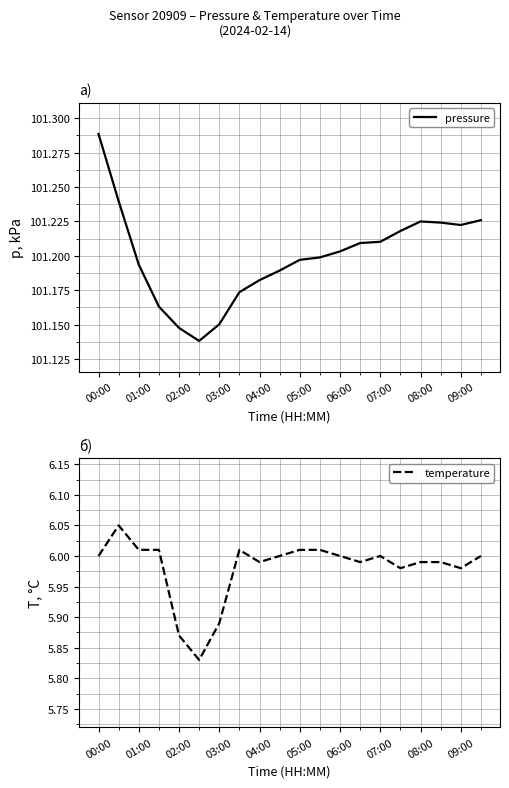

Which category has the highest value in the pressure series?

00:00